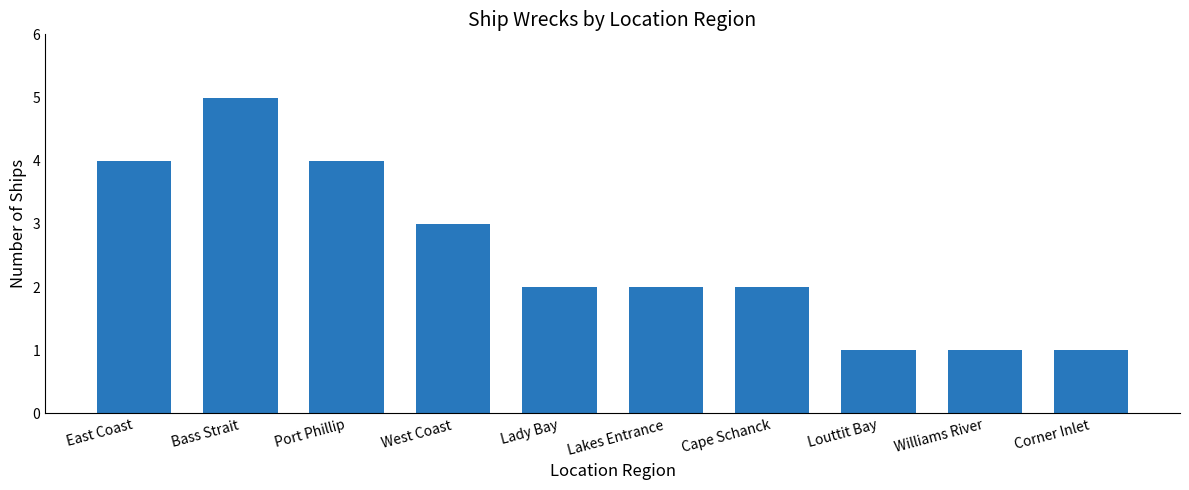

The value at Lakes Entrance is 1. True or false?

False